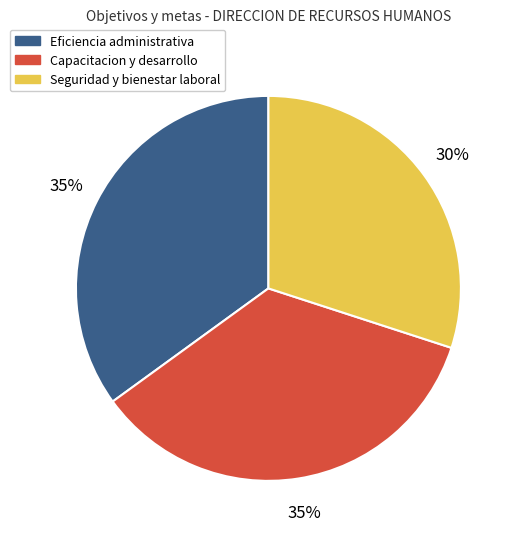

What percentage is the Seguridad y bienestar laboral slice, to the nearest percent?

30%